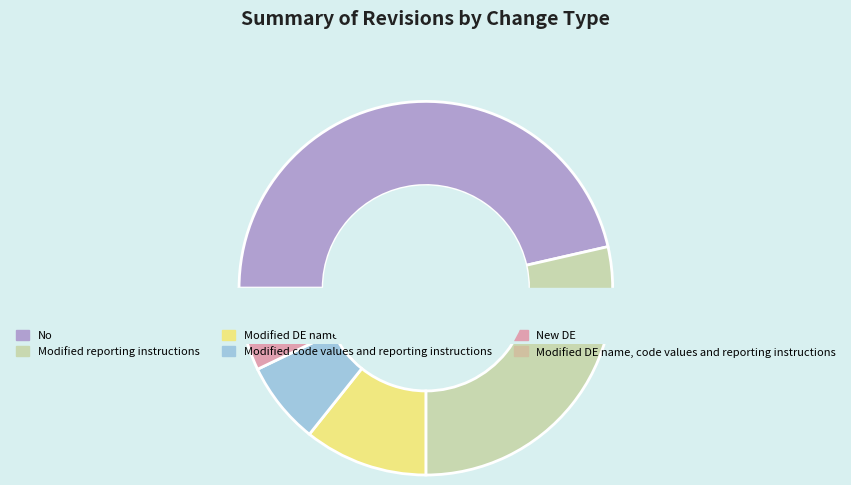

What is the change in value from Modified reporting instructions to Modified DE name, code values and reporting instructions?

-7